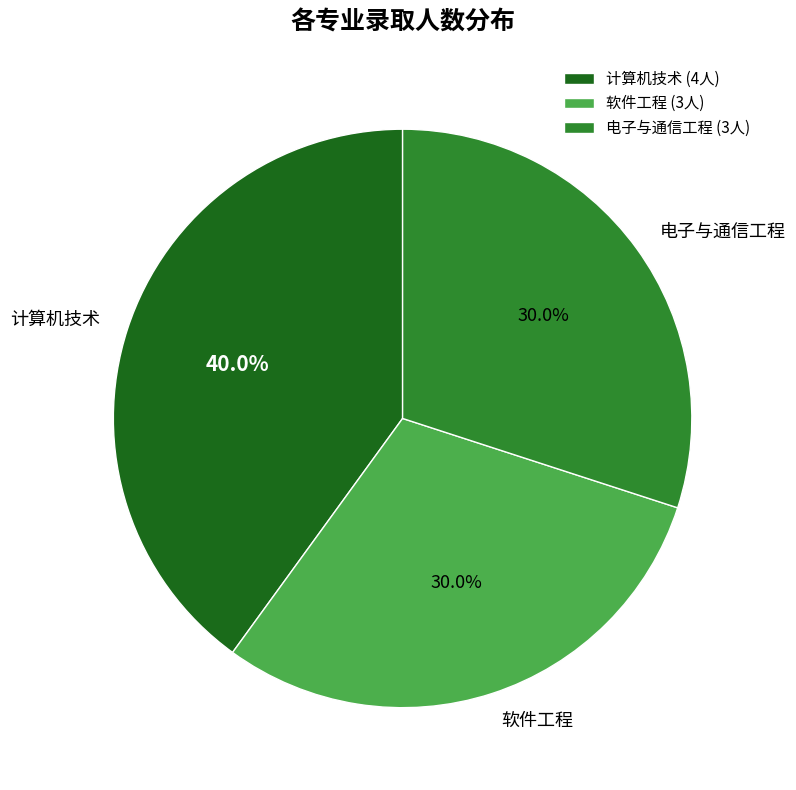

Is there a majority slice in this chart?

No